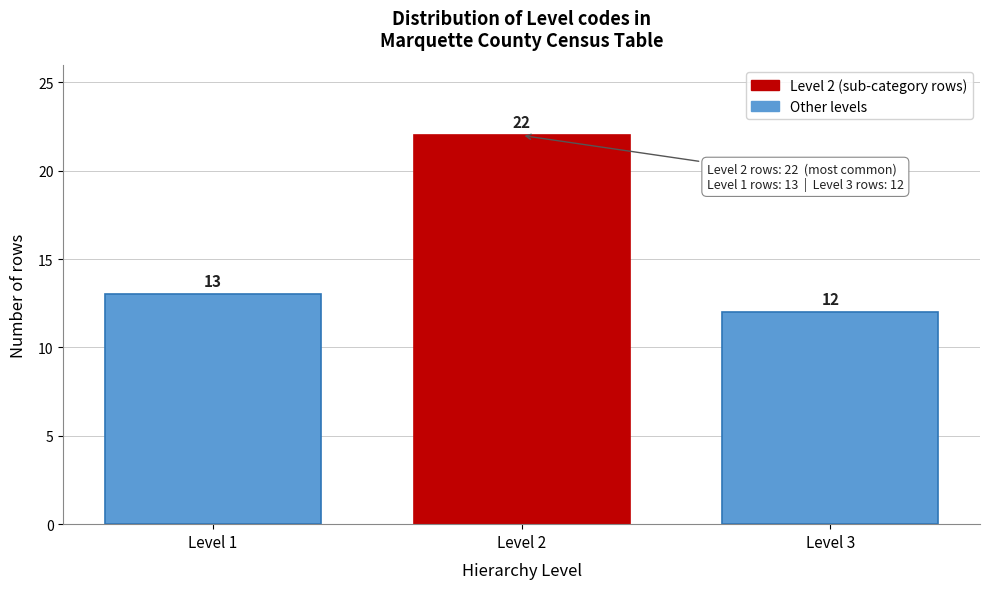

Reading left to right, transcribe all the data shown in this chart.

Level 1=13	Level 2=22	Level 3=12